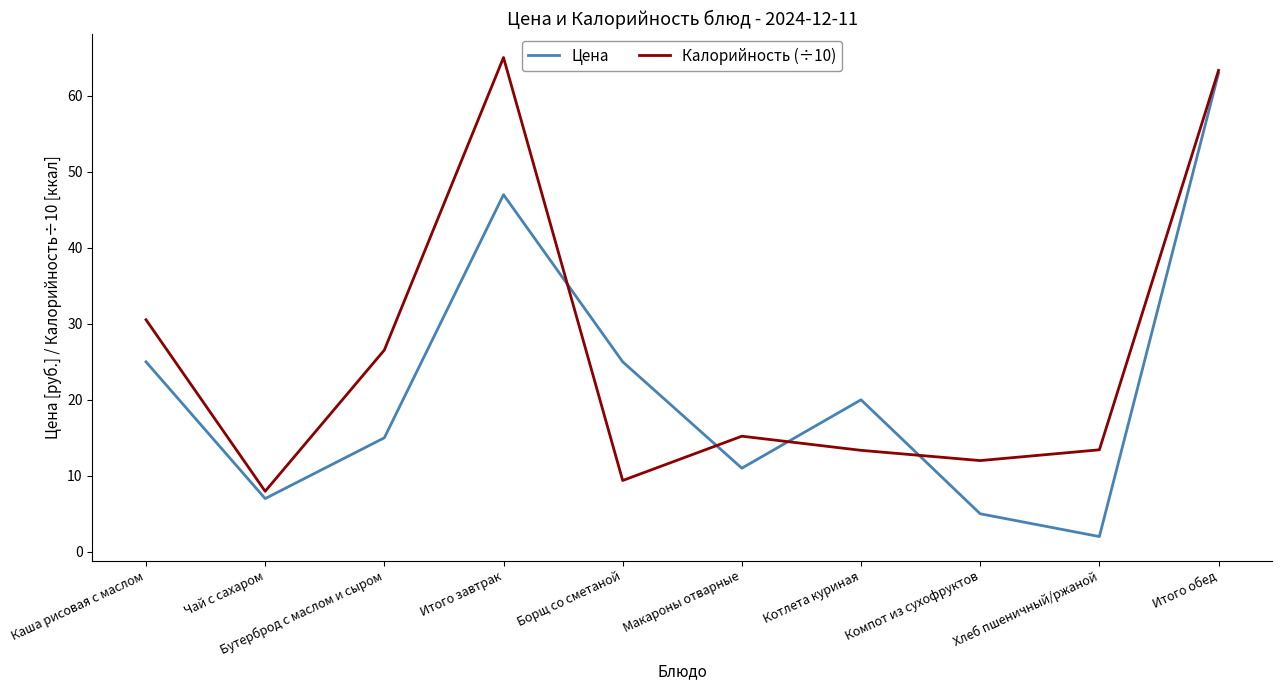

How many distinct data groups are displayed?

2